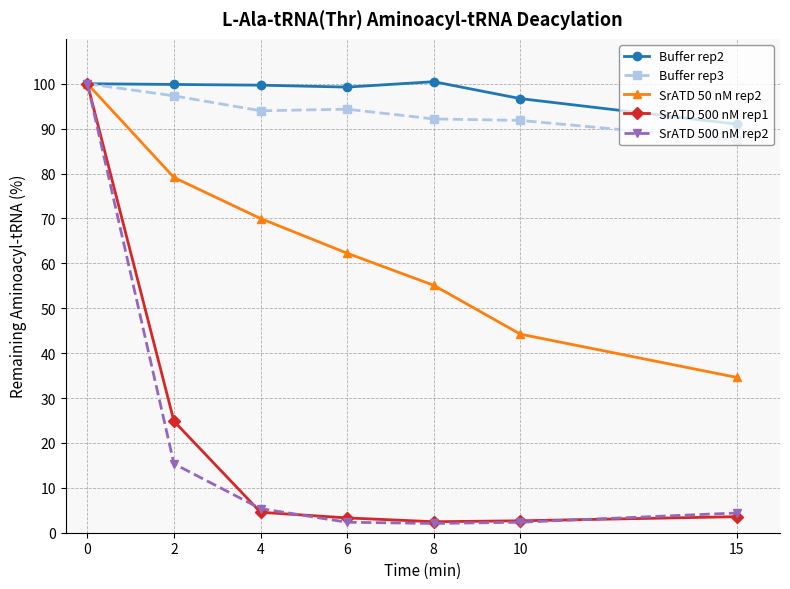

The Buffer rep2 series shows 99.8 at 2. True or false?

True